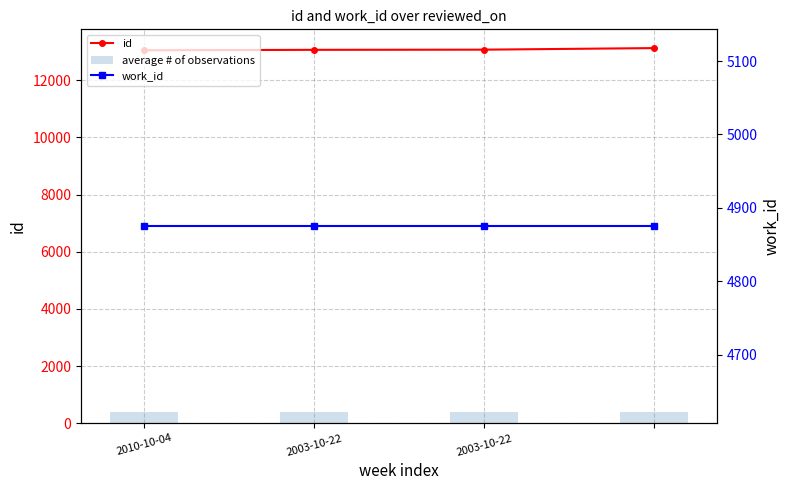

The value of id at 2003-10-22 is 3682.2. True or false?

False